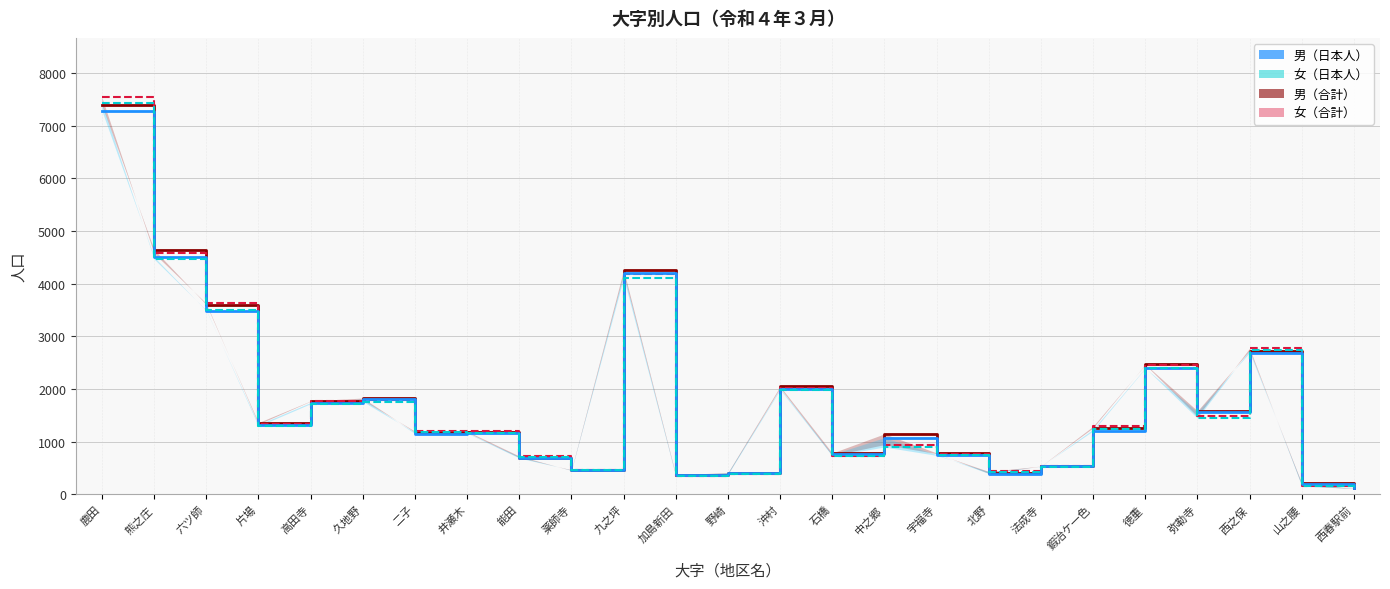

Which series changed the most between 石橋 and 法成寺?

男（合計）